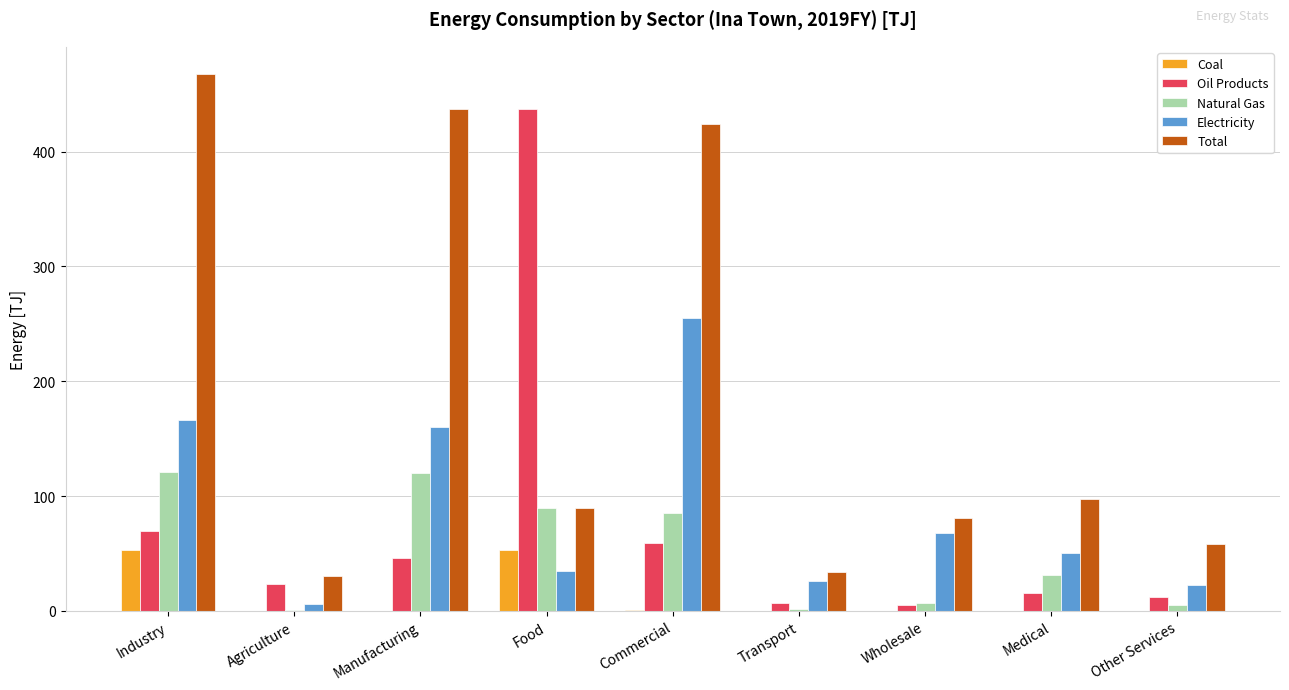

Is it true that Total equals 34.0 at Transport?

True